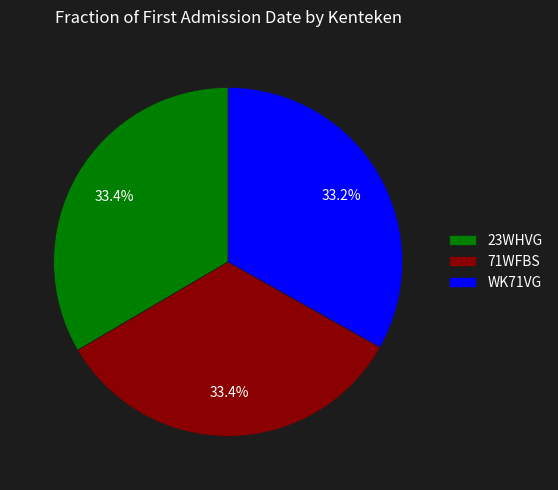

Is the sum of 71WFBS and WK71VG greater than half?

Yes